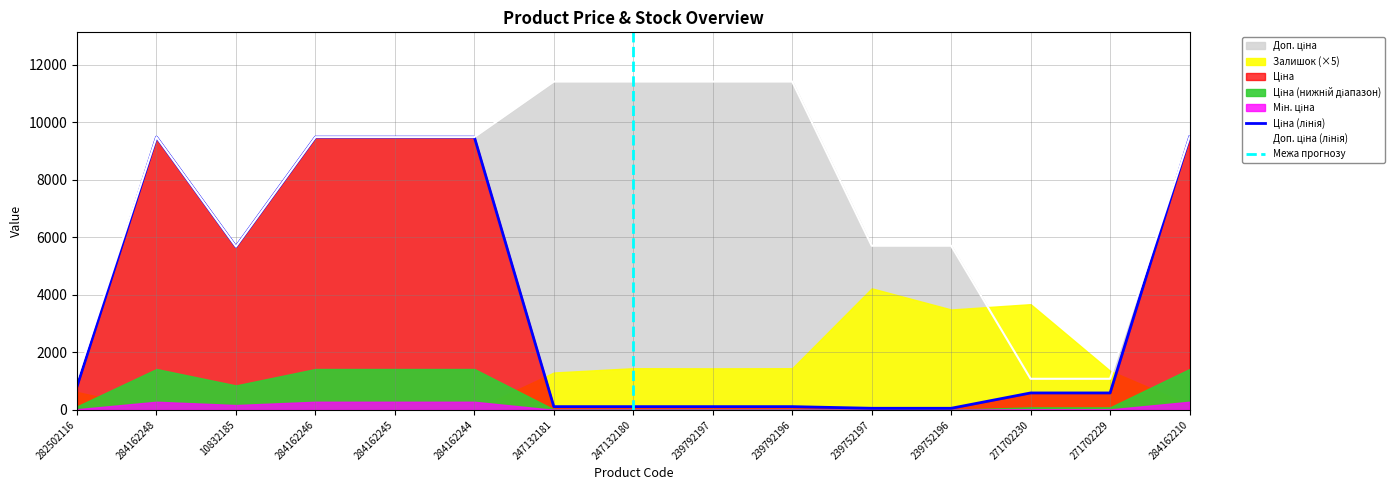

Which series has the largest total across all categories?

Доп. ціна